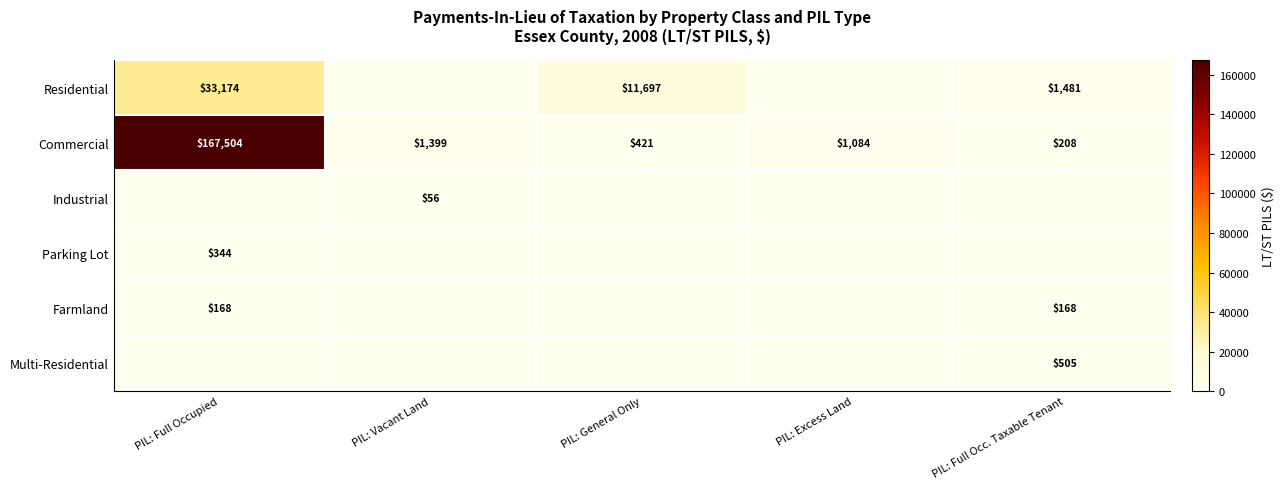

What is the difference between the Commercial values at PIL: Excess Land and PIL: General Only?

663